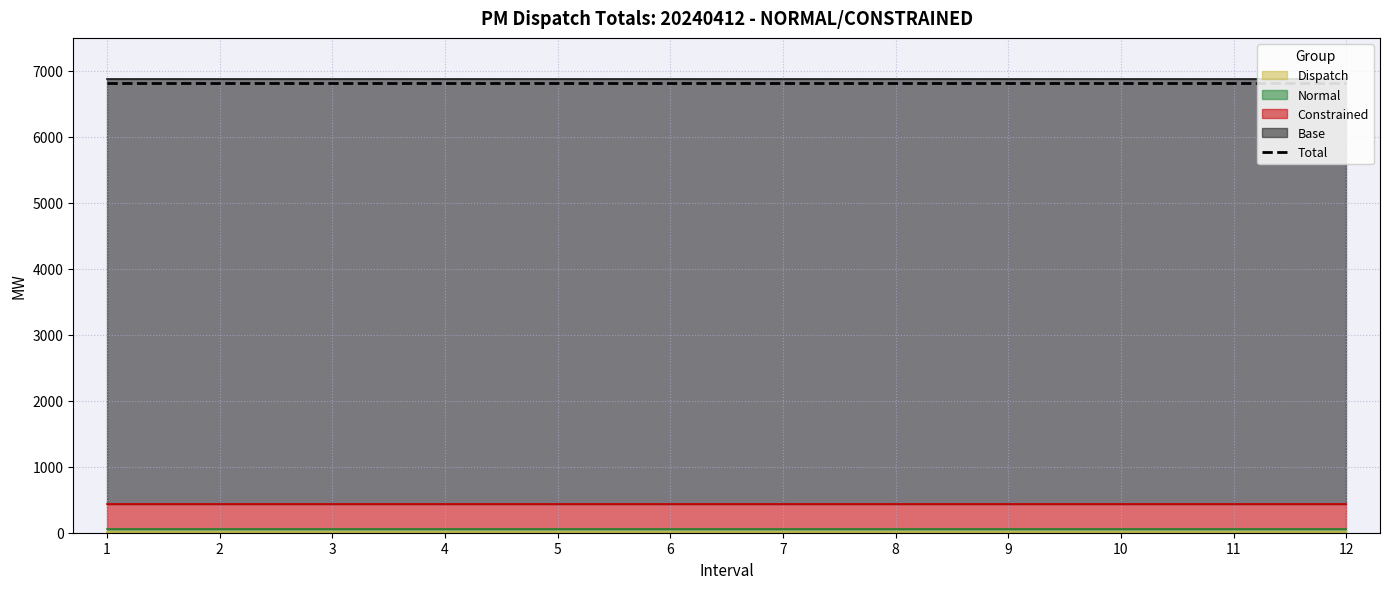

Reading left to right, list all the values displayed in this chart.

Total: 1=6816.5	2=6816.5	3=6816.5	4=6816.5	5=6816.5	6=6816.5	7=6816.5	8=6816.5	9=6816.5	10=6816.5	11=6816.5	12=6816.5
Base: 1=6436.1	2=6436.1	3=6436.1	4=6436.1	5=6436.1	6=6436.1	7=6436.1	8=6436.1	9=6436.1	10=6436.1	11=6436.1	12=6436.1
Constrained: 1=380.4	2=380.4	3=380.4	4=380.4	5=380.4	6=380.4	7=380.4	8=380.4	9=380.4	10=380.4	11=380.4	12=380.4
Normal: 1=48.3	2=48.3	3=48.3	4=48.3	5=48.3	6=48.3	7=48.3	8=48.3	9=48.3	10=48.3	11=48.3	12=48.3
Dispatch: 1=4.7	2=4.7	3=4.7	4=4.7	5=4.7	6=4.7	7=4.7	8=4.7	9=4.7	10=4.7	11=4.7	12=4.7